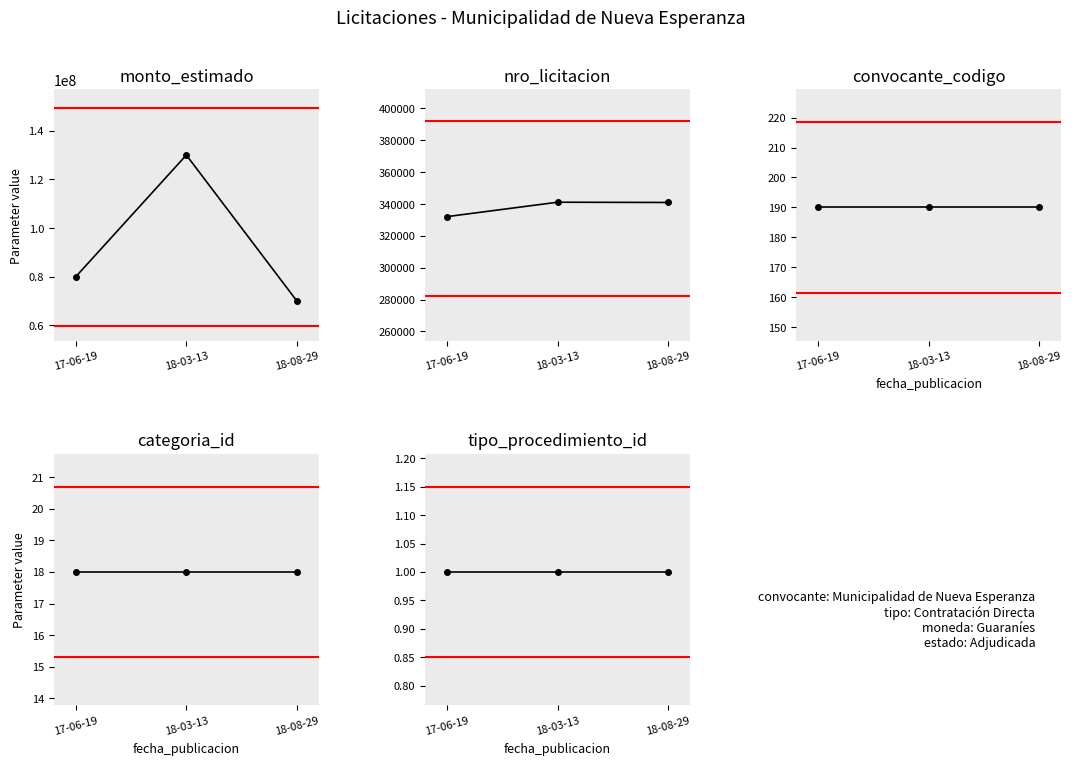

At which label does monto_estimado first exceed 80000000?

18-03-13